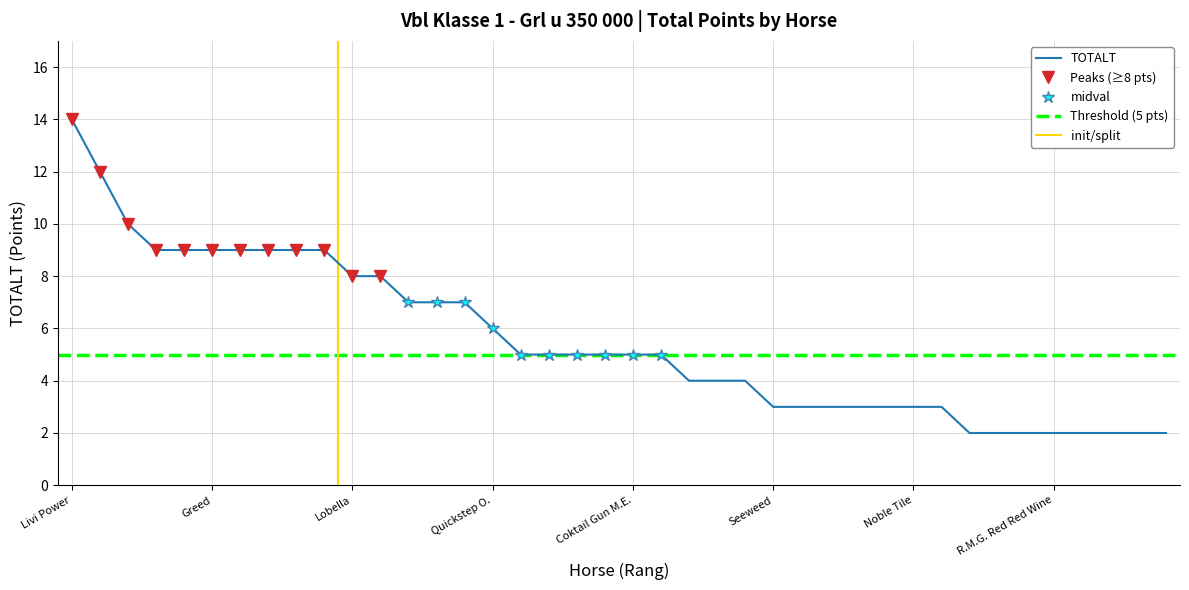

The chart shows a value of 2 at Maksi Queen. True or false?

True